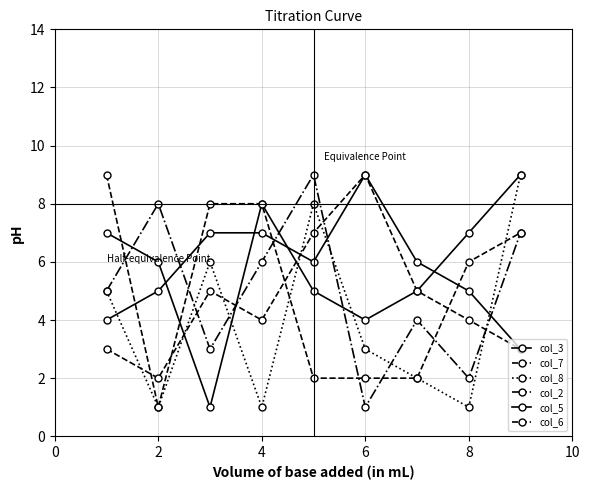

Reading left to right, list all the values displayed in this chart.

col_3: 7	6	1	8	5	4	5	7	9
col_7: 3	2	5	4	7	9	5	4	3
col_8: 5	1	6	1	8	3	2	1	9
col_2: 5	8	3	6	9	1	4	2	7
col_5: 4	5	7	7	6	9	6	5	3
col_6: 9	1	8	8	2	2	2	6	7